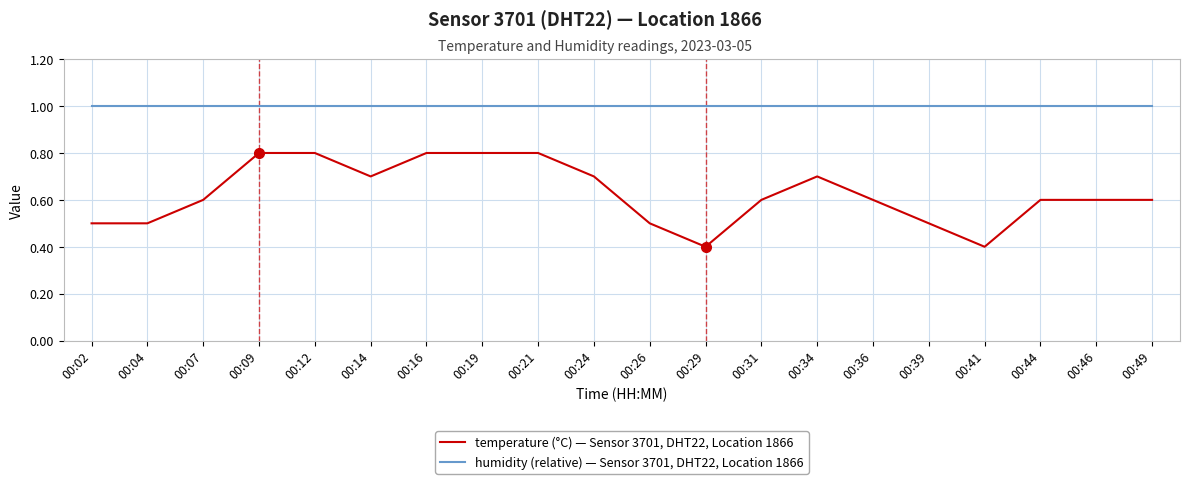

What is the difference between the temperature (°C) — Sensor 3701, DHT22, Location 1866 values at 00:04 and 00:16?

0.3